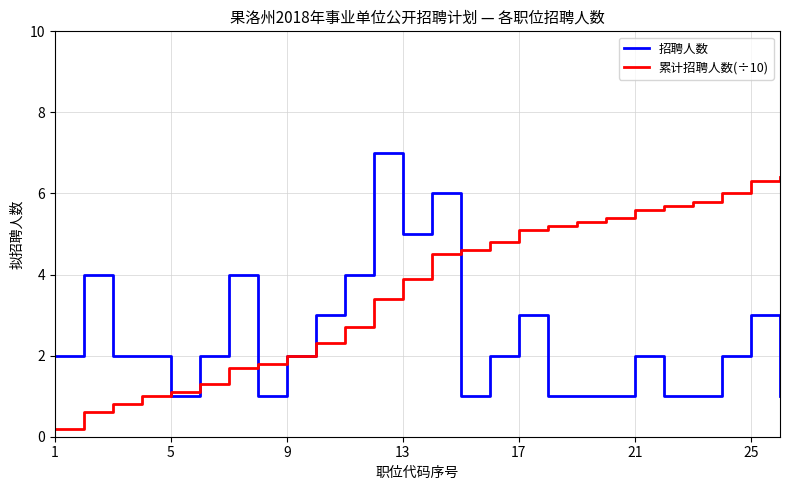

Which series has the largest total across all categories?

累计招聘人数(÷10)